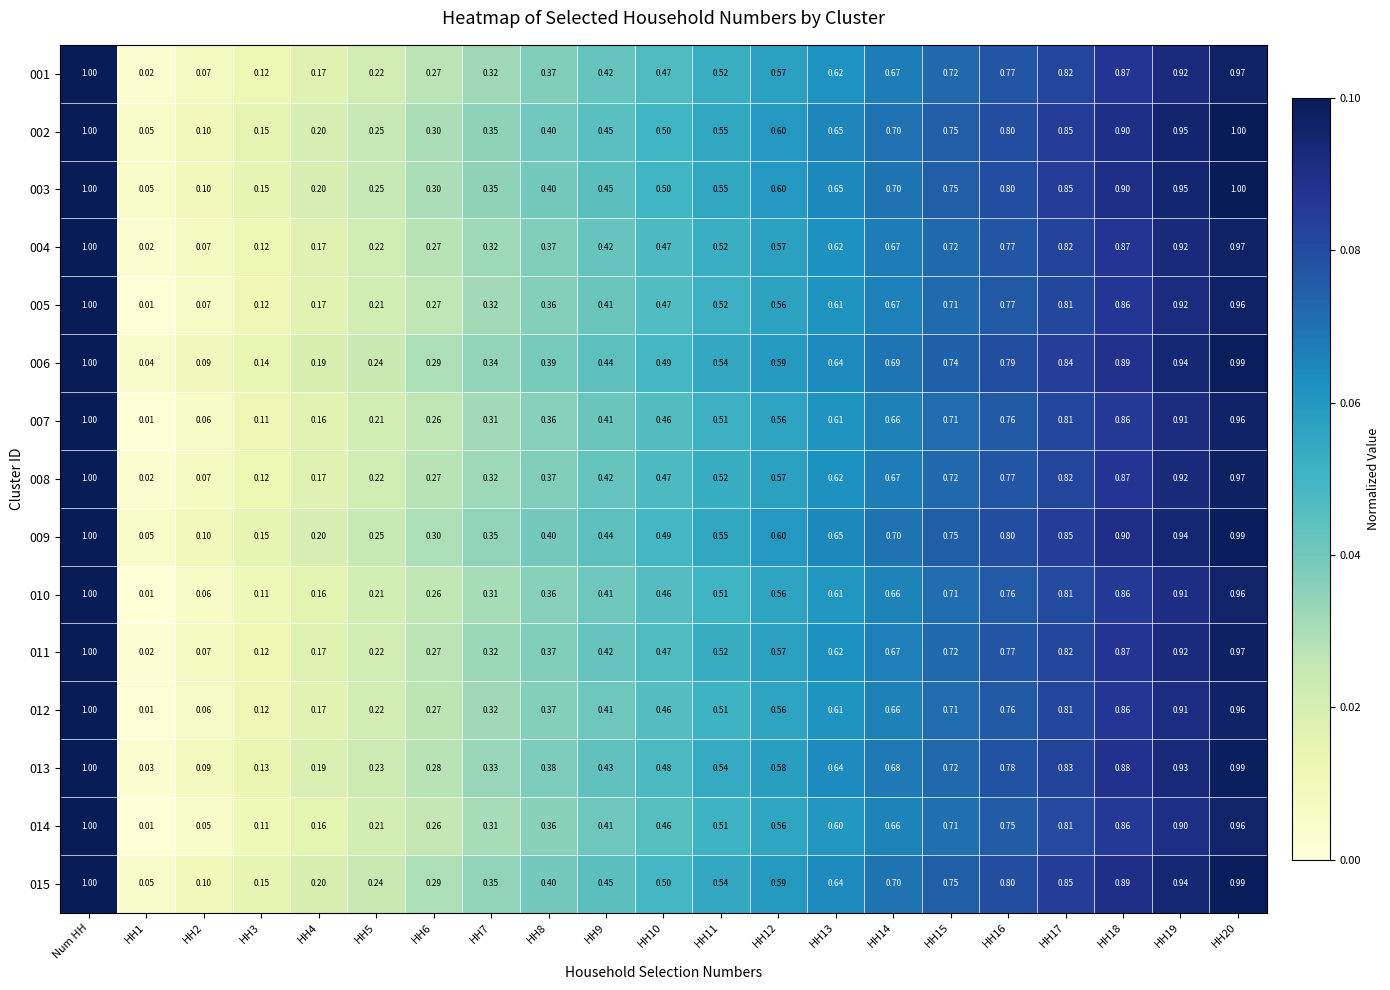

At which category is the sum across all series the highest?

Num HH